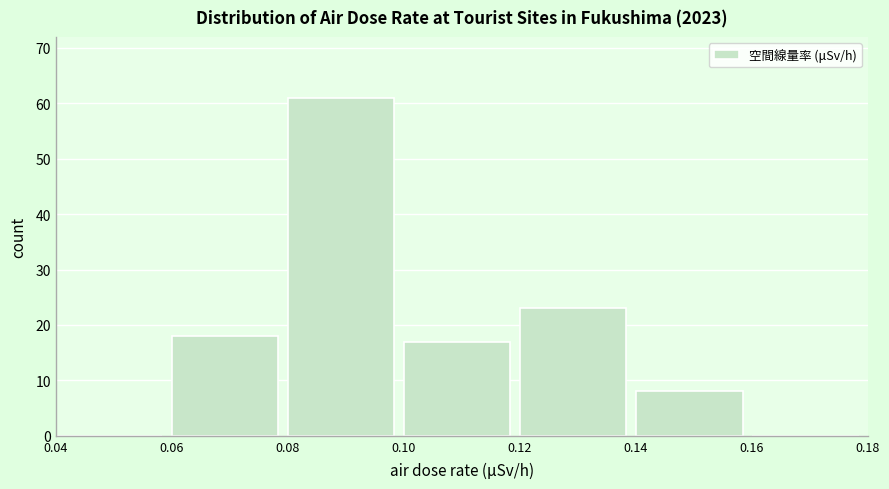

Reading left to right, transcribe this chart: for each bar, give the range it covers on the x-axis and its height. The values are not printed on the chart, so give them approximately, as read against the axis.

0.04 to 0.06: 0
0.06 to 0.08: 18
0.08 to 0.10: 61
0.10 to 0.12: 17
0.12 to 0.14: 23
0.14 to 0.16: 8
0.16 to 0.18: 0